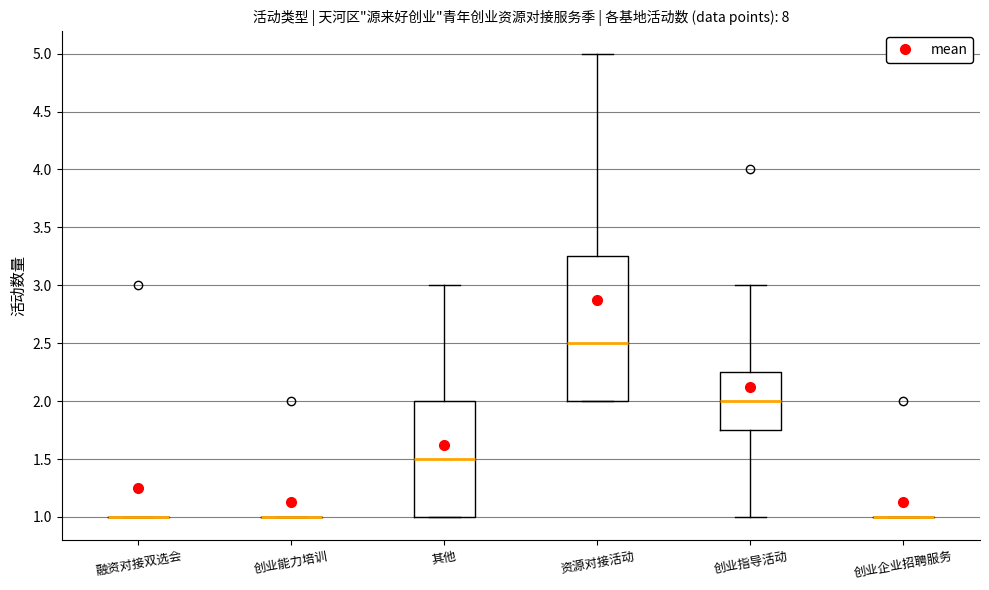

Reading left to right, read every box against the y-axis: the position of its median line, the range the box covers, and the ends of its whiskers. The values are not printed on the chart, so give them approximately, as read against the axis.

融资对接双选会: box collapsed to a line at 1.00, whiskers 1.00 to 1.00
创业能力培训: box collapsed to a line at 1.00, whiskers 1.00 to 1.00
其他: median 1.50, box 1.00 to 2.00, whiskers 1.00 to 3.00
资源对接活动: median 2.50, box 2.00 to 3.25, whiskers 2.00 to 5.00
创业指导活动: median 2.00, box 1.75 to 2.25, whiskers 1.00 to 3.00
创业企业招聘服务: box collapsed to a line at 1.00, whiskers 1.00 to 1.00